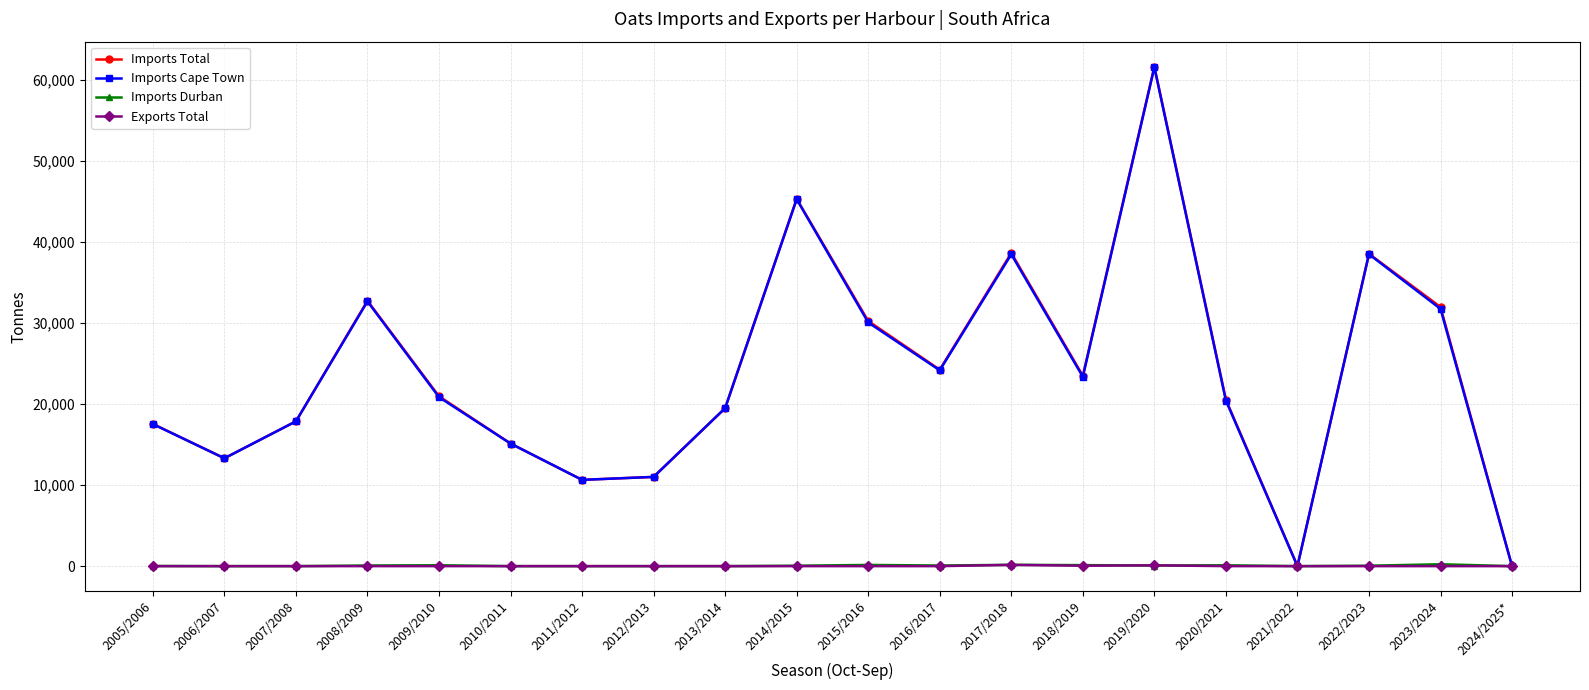

What position from the right is 2010/2011?

15